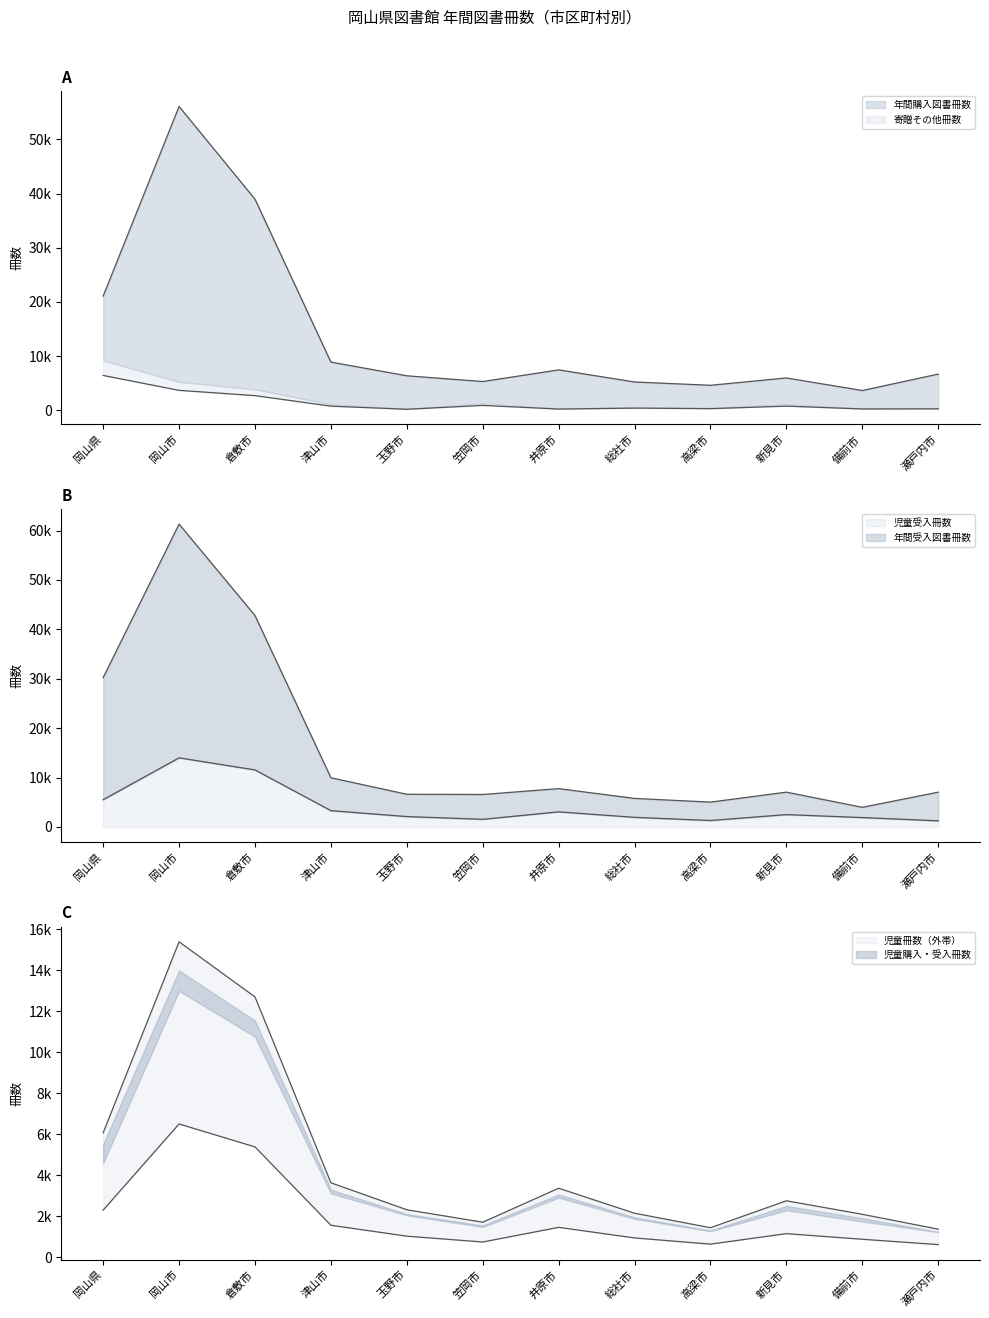

True or false: 児童受入冊数 has more than 2 interior local peaks.

True